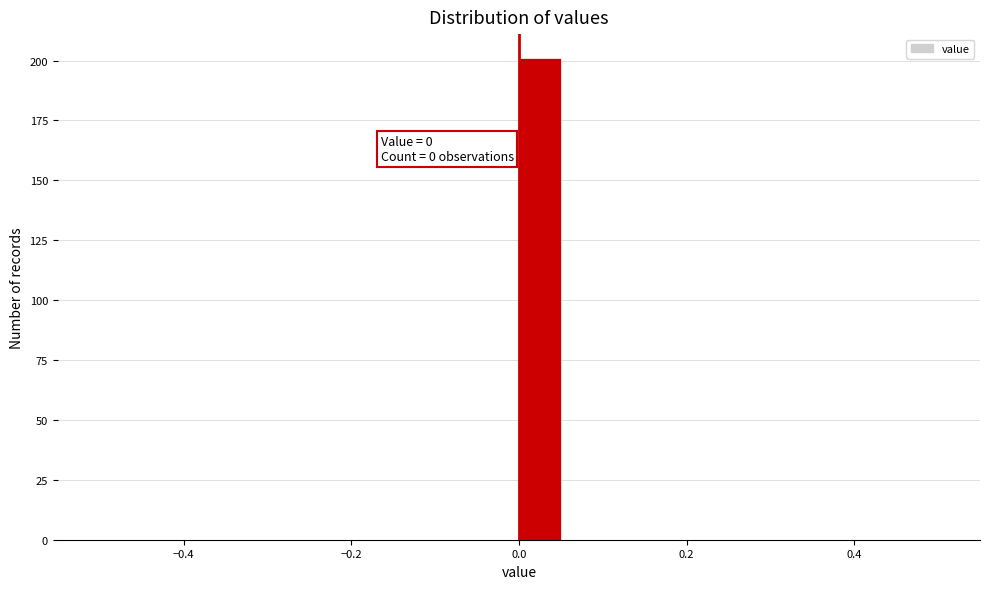

Around what value on the x-axis is the tallest bar? Give the approximate position of its centre, as read against the axis.

0.02